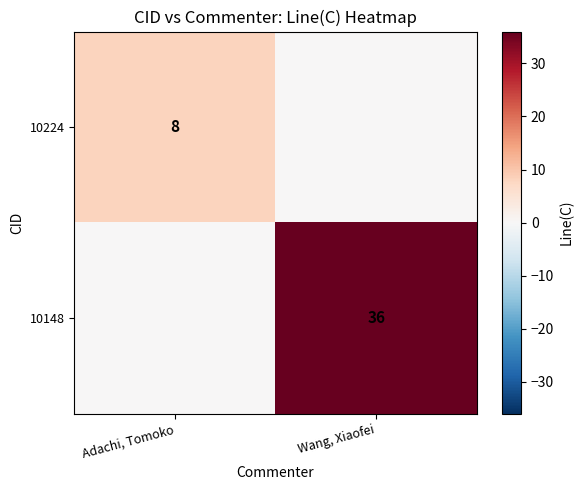

Is it true that 10148 equals 59 at Wang, Xiaofei?

False